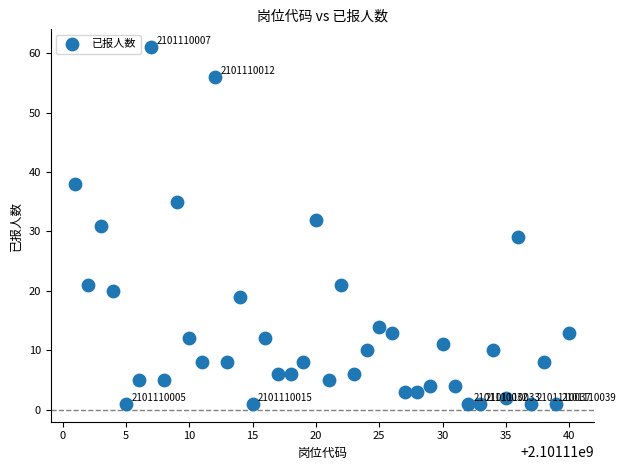

What is the range of Y values (max minus min)?

60